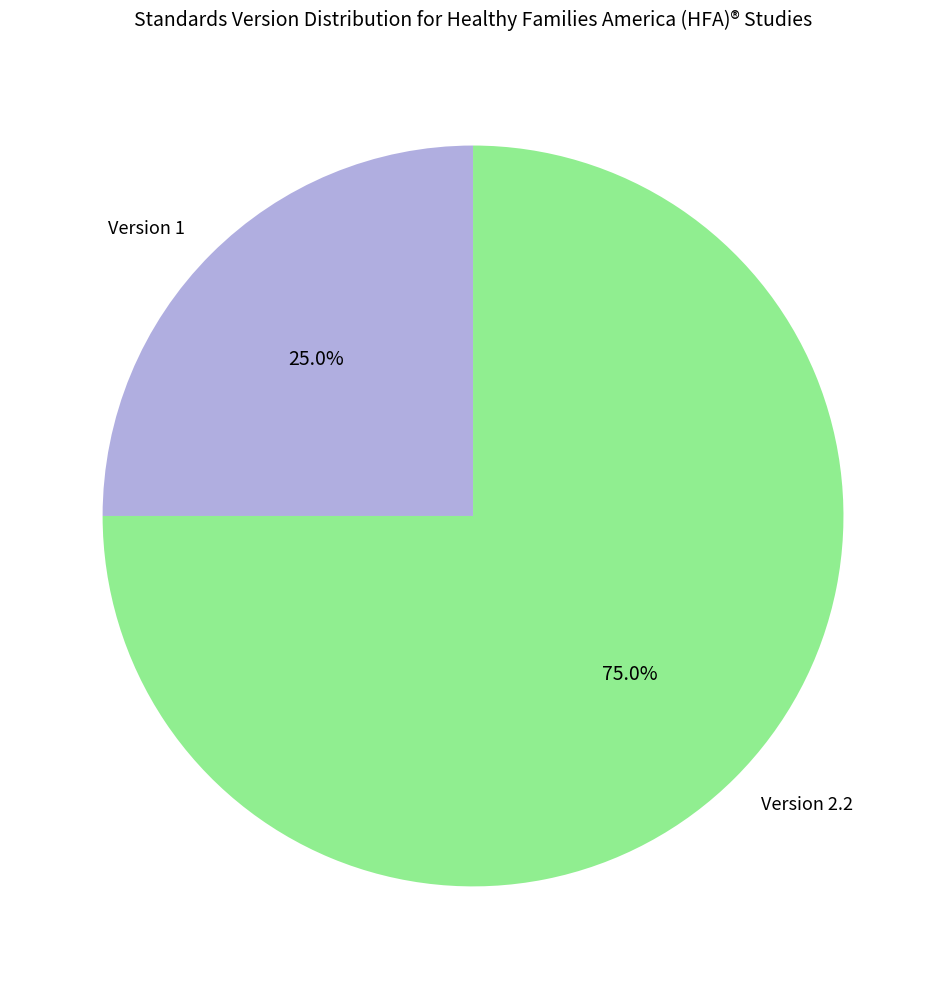

To the nearest percent, what is the average slice percentage?

50%